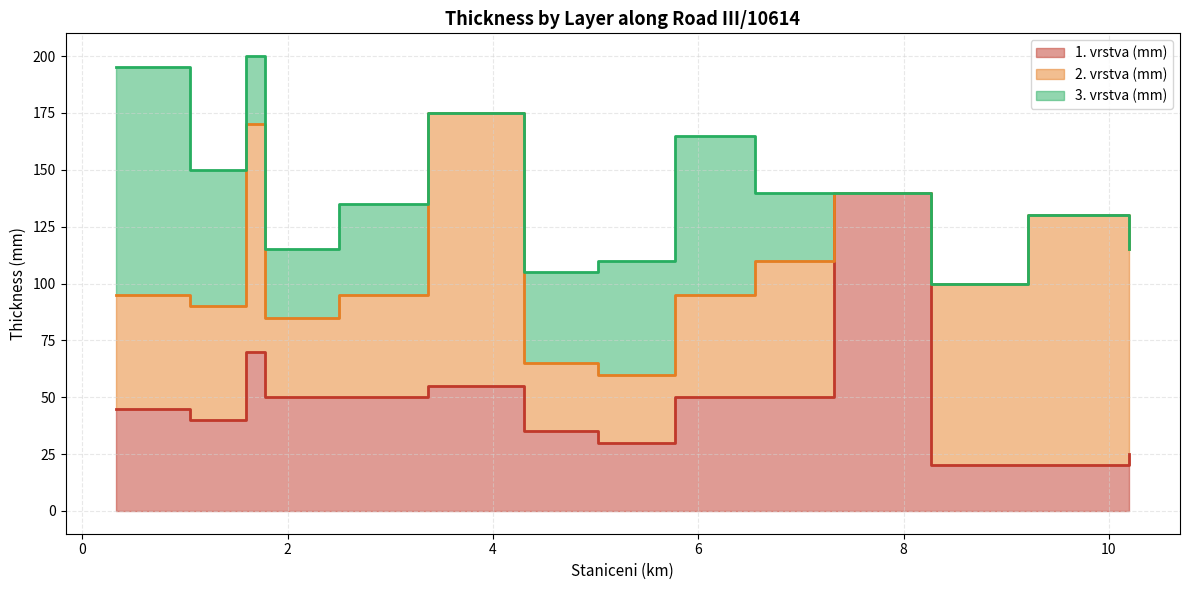

Which category has the lowest value across all series?

7.32